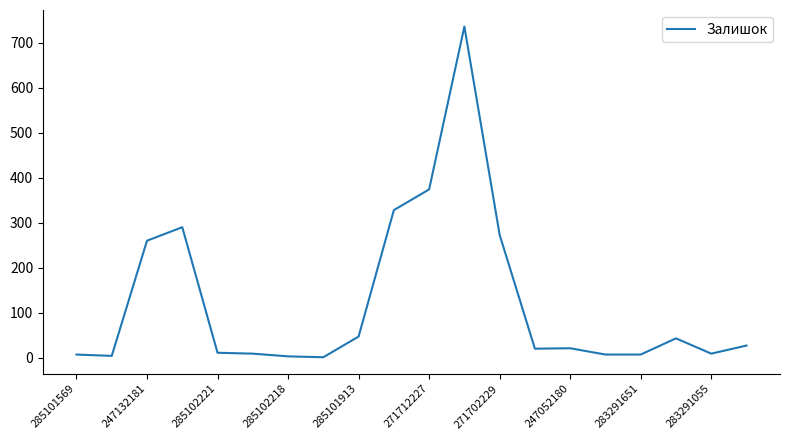

What is the maximum value shown in the chart?

736